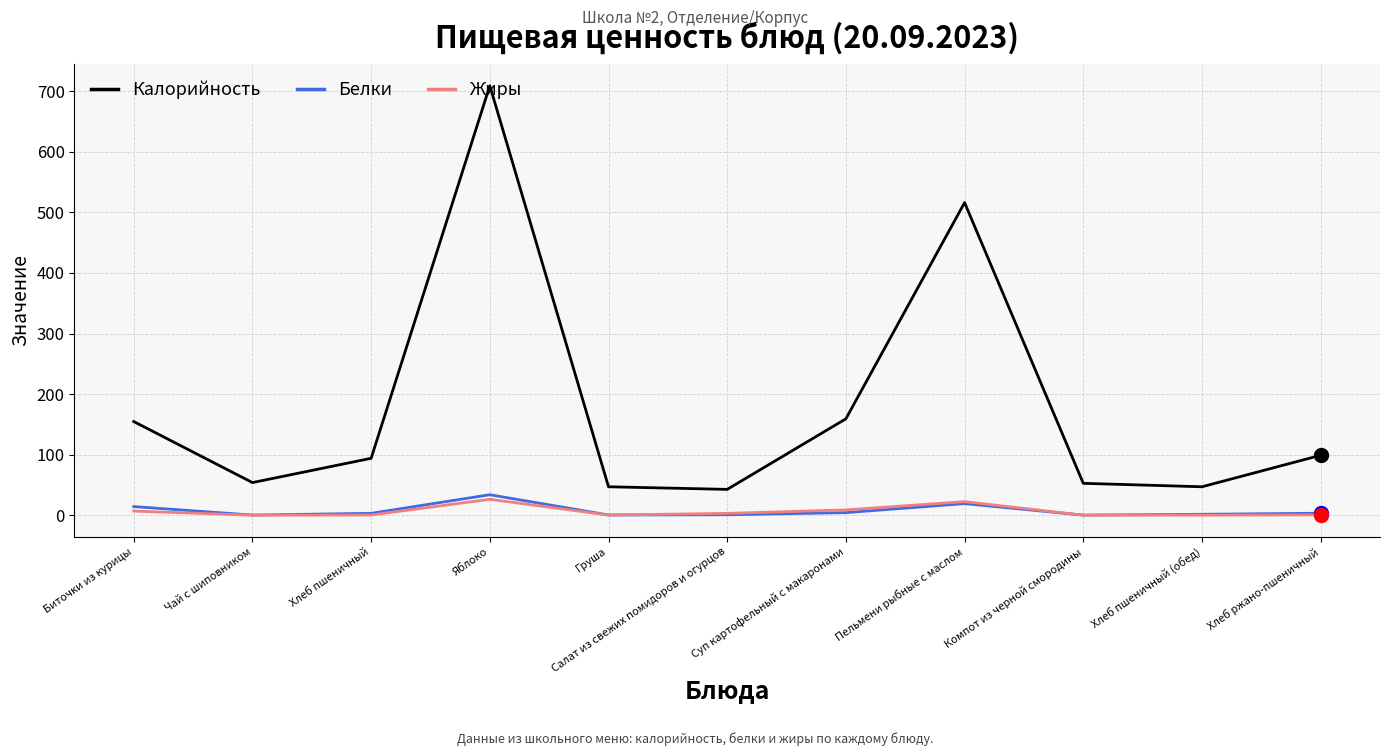

Rank the series by their maximum value, from lowest to highest.

Жиры, Белки, Калорийность